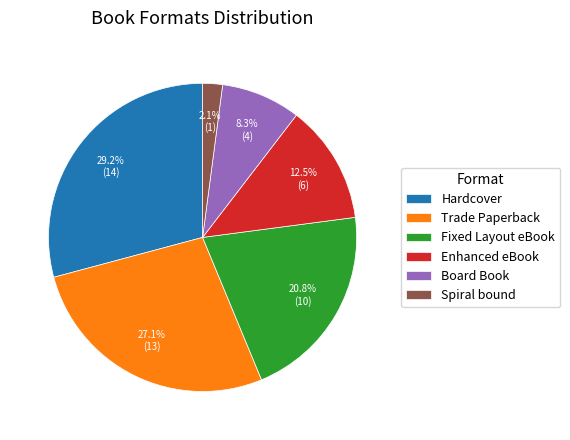

Approximately how many times larger is the value at Board Book compared to Trade Paperback?

0.3